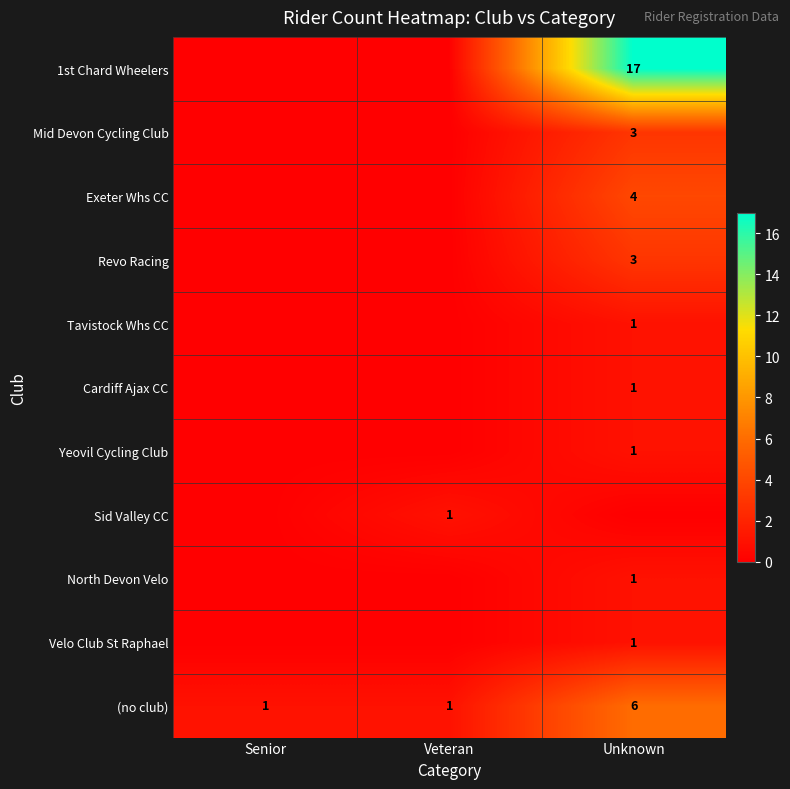

Is the value of Exeter Whs CC at Unknown greater than the value of Sid Valley CC at Veteran?

Yes